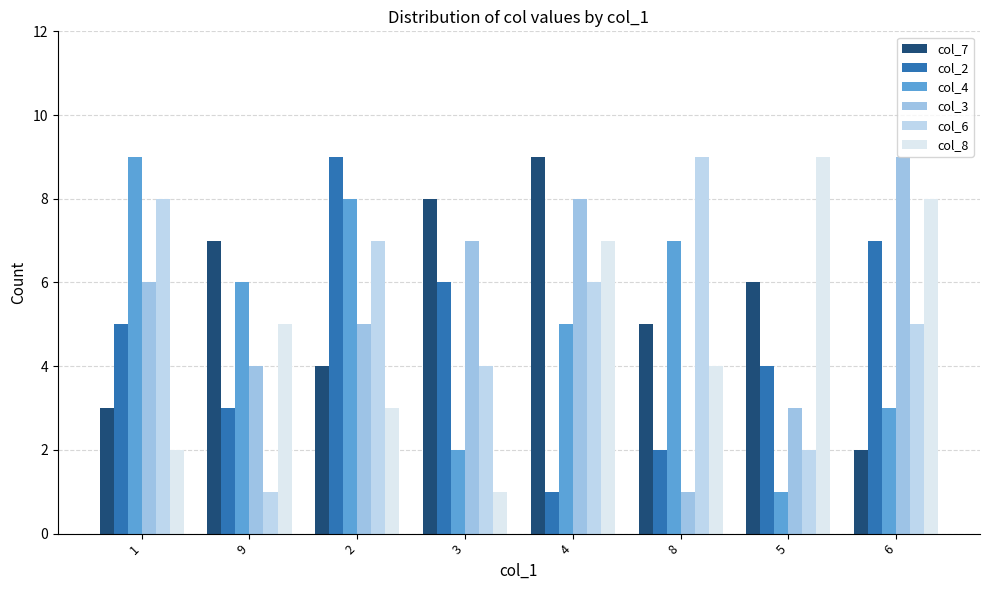

How many series are shown in this chart?

6